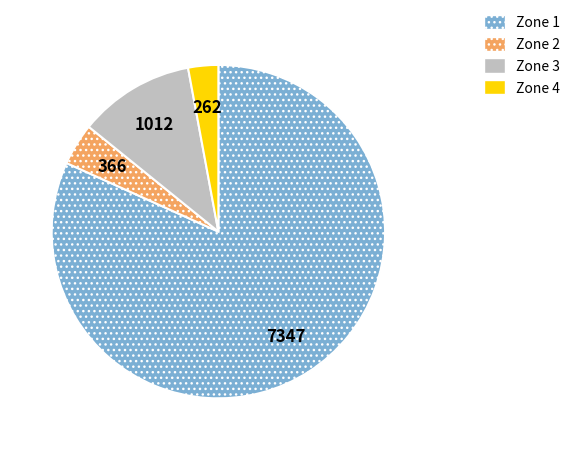

Count the number of slices in the pie.

4